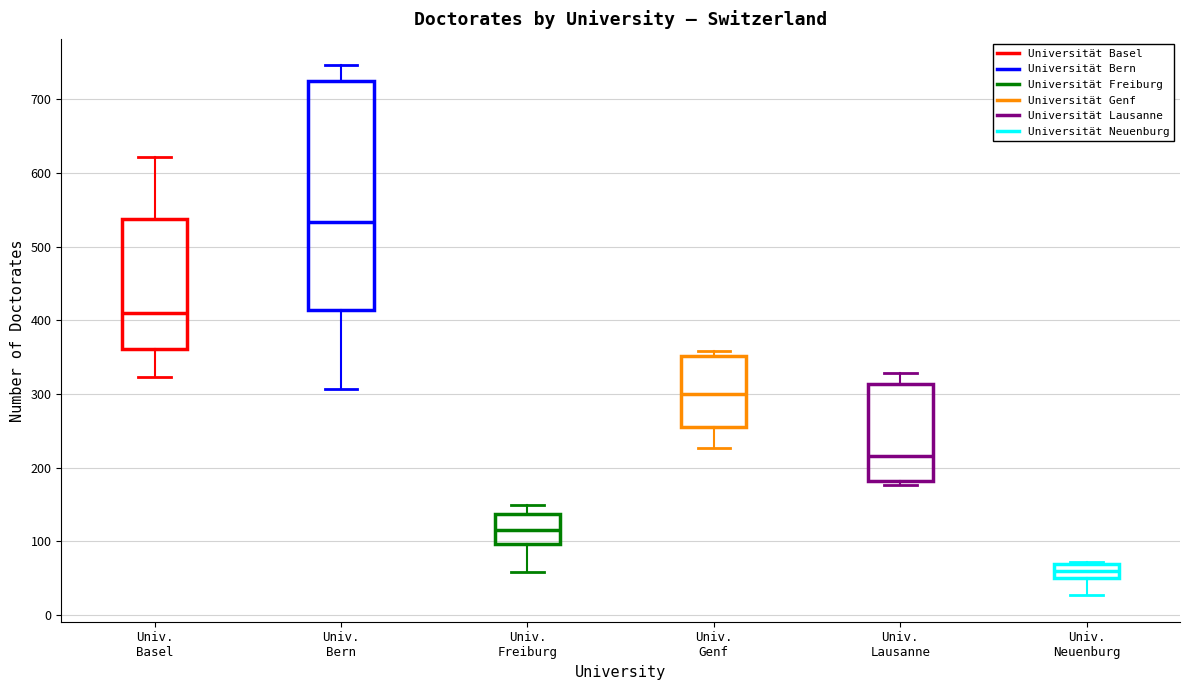

Comparing the boxes themselves (not the whiskers), which one is the tallest?

Univ. Bern